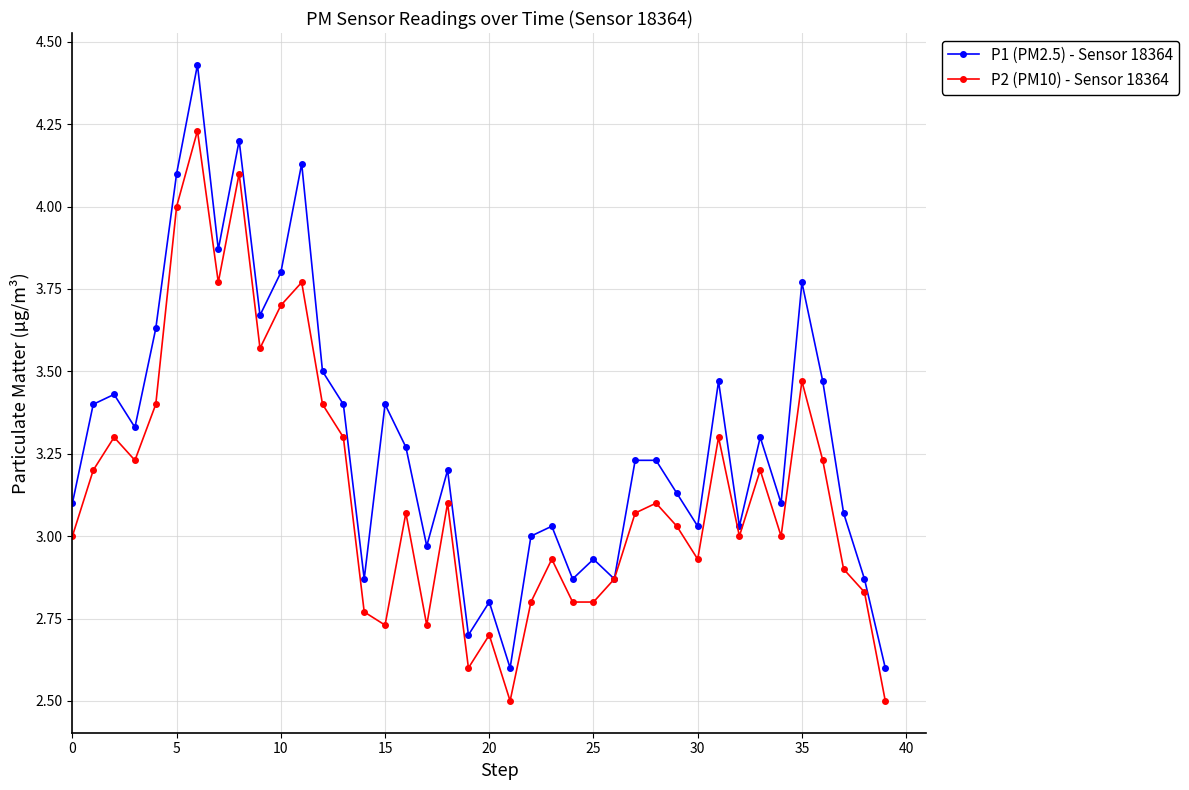

How many lines are shown in the chart?

2